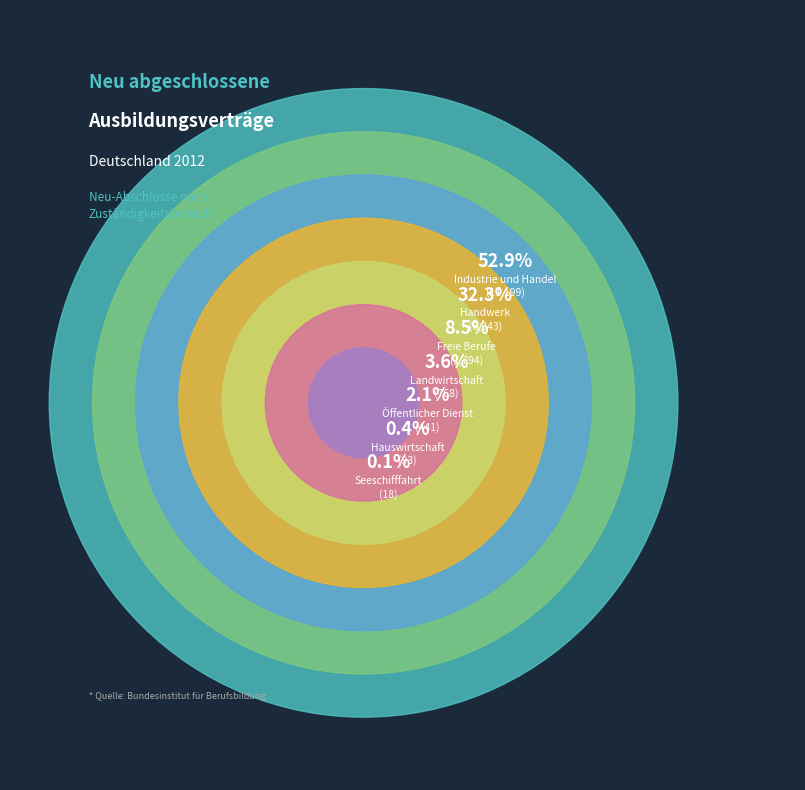

How many segments does this pie chart have?

7